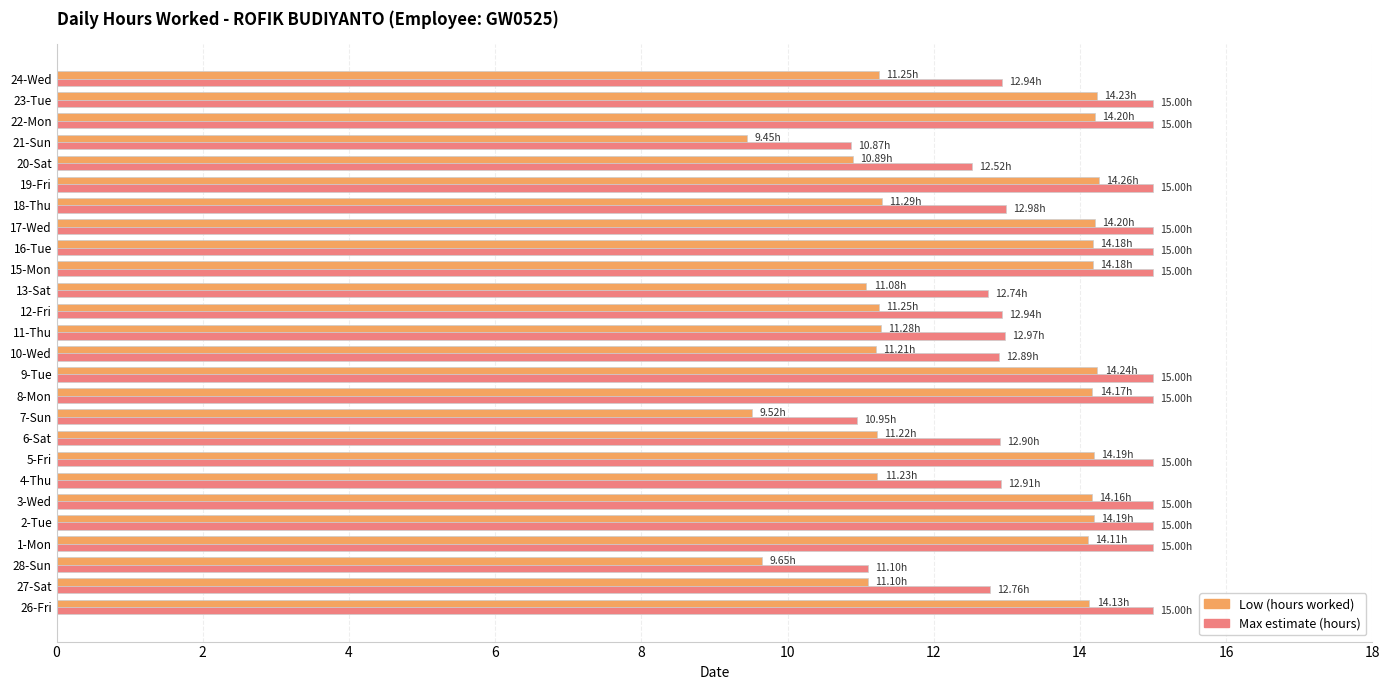

Rank the series by their maximum value, from lowest to highest.

Low (hours worked), Max estimate (hours)